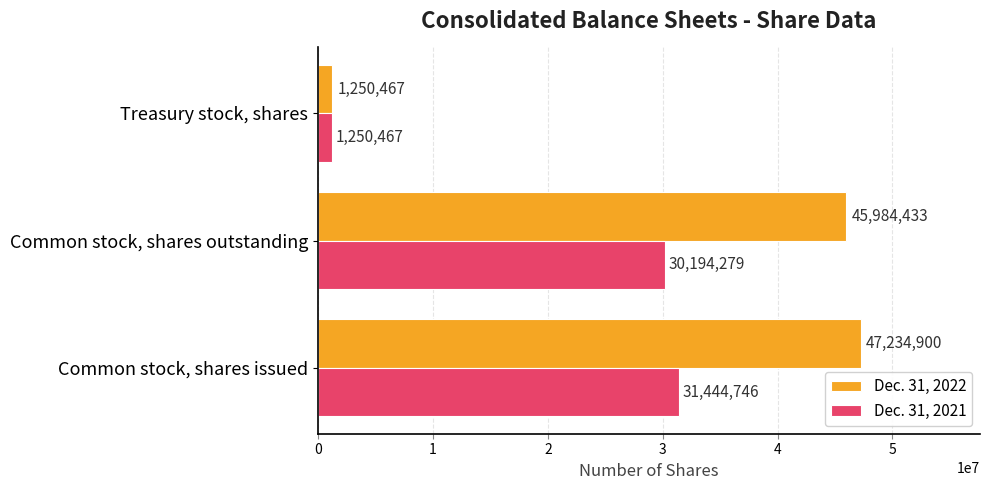

The Dec. 31, 2021 series shows 31444746 at Common stock, shares issued. True or false?

True